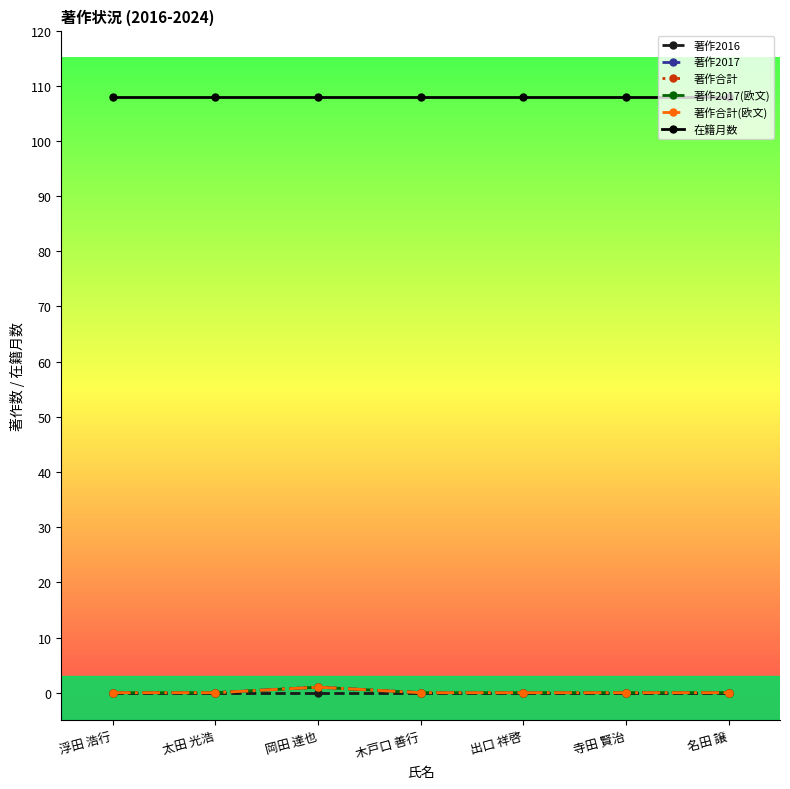

Reading left to right, transcribe all the data shown in this chart.

著作2016: 浮田 浩行=0	太田 光浩=0	岡田 達也=0	木戸口 善行=0	出口 祥啓=0	寺田 賢治=0	名田 譲=0
著作2017: 浮田 浩行=0	太田 光浩=0	岡田 達也=1	木戸口 善行=0	出口 祥啓=0	寺田 賢治=0	名田 譲=0
著作合計: 浮田 浩行=0	太田 光浩=0	岡田 達也=1	木戸口 善行=0	出口 祥啓=0	寺田 賢治=0	名田 譲=0
著作2017(欧文): 浮田 浩行=0	太田 光浩=0	岡田 達也=1	木戸口 善行=0	出口 祥啓=0	寺田 賢治=0	名田 譲=0
著作合計(欧文): 浮田 浩行=0	太田 光浩=0	岡田 達也=1	木戸口 善行=0	出口 祥啓=0	寺田 賢治=0	名田 譲=0
在籍月数: 浮田 浩行=108	太田 光浩=108	岡田 達也=108	木戸口 善行=108	出口 祥啓=108	寺田 賢治=108	名田 譲=108